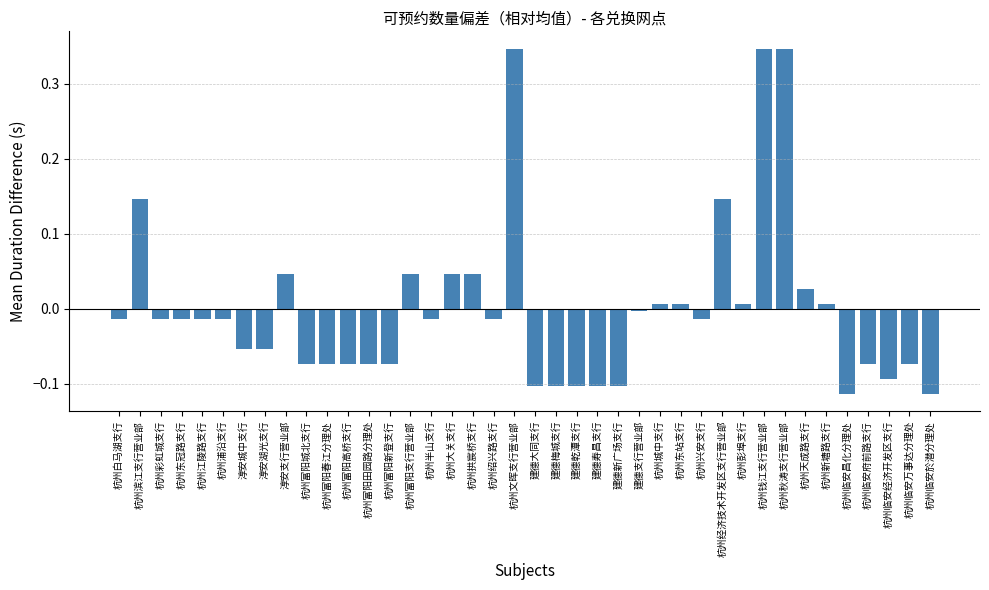

What position from the right is 杭州东冠路支行?

37